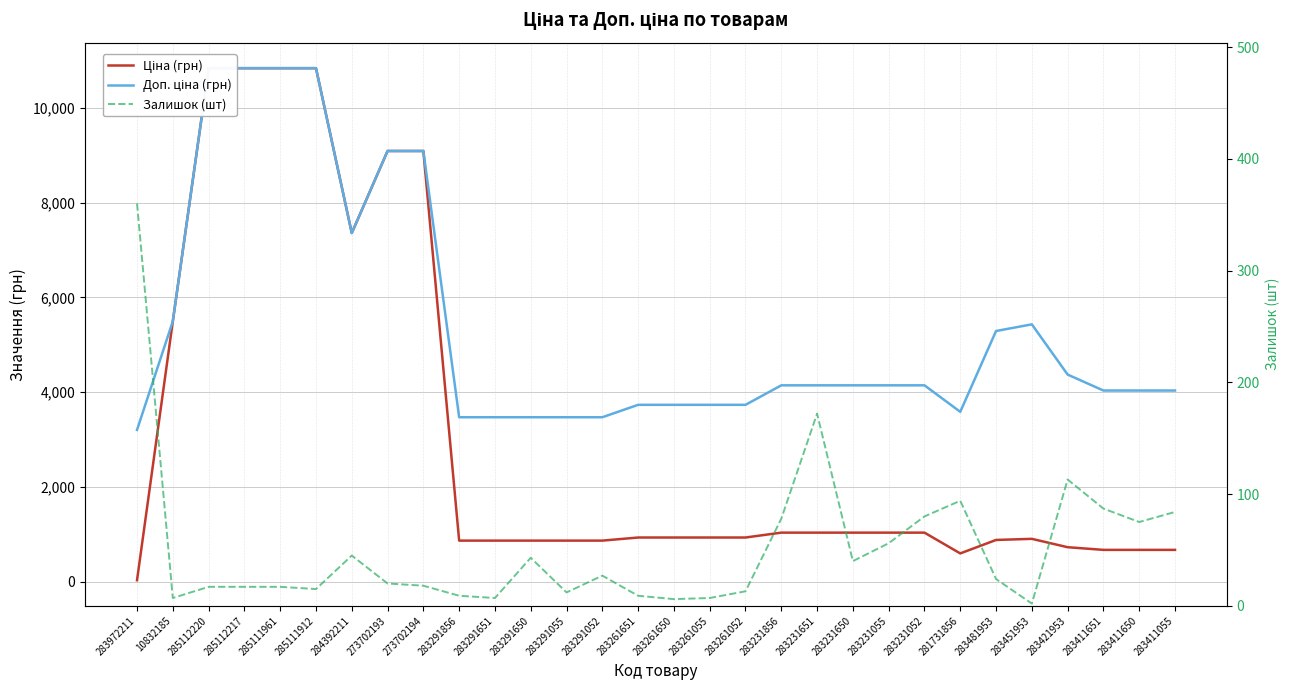

List the series in order of their peak value, lowest first.

Залишок (шт), Ціна (грн), Доп. ціна (грн)